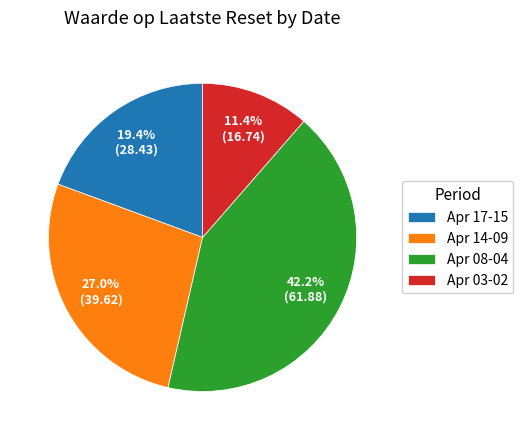

Rank the categories by value from lowest to highest.

Apr 03-02, Apr 17-15, Apr 14-09, Apr 08-04